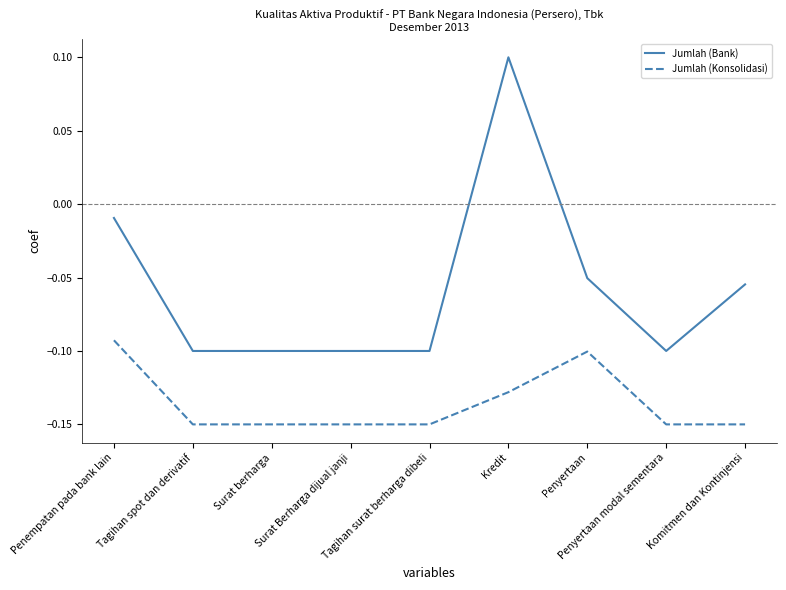

True or false: Jumlah (Konsolidasi) and Jumlah (Bank) intersect in this chart.

False